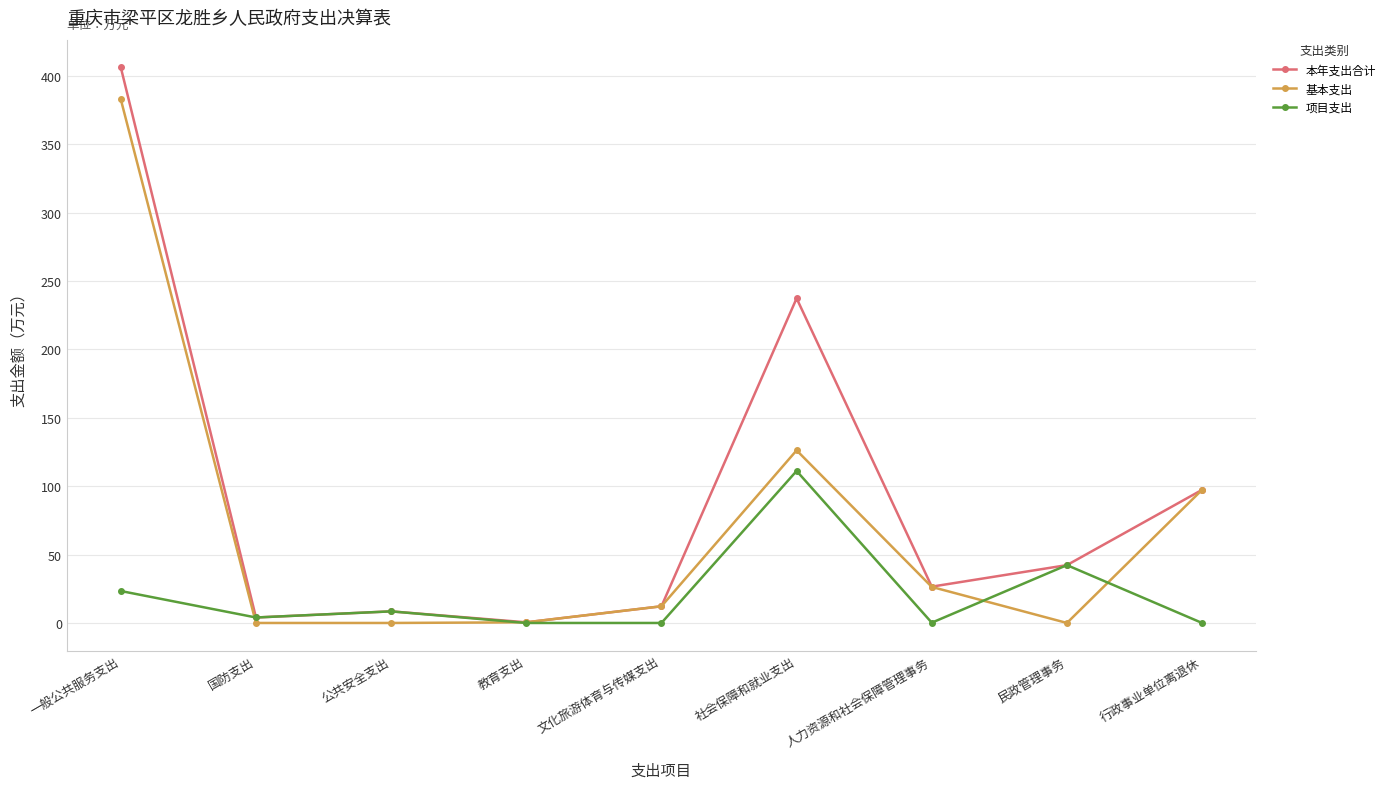

At which label does 项目支出 first exceed 4?

一般公共服务支出